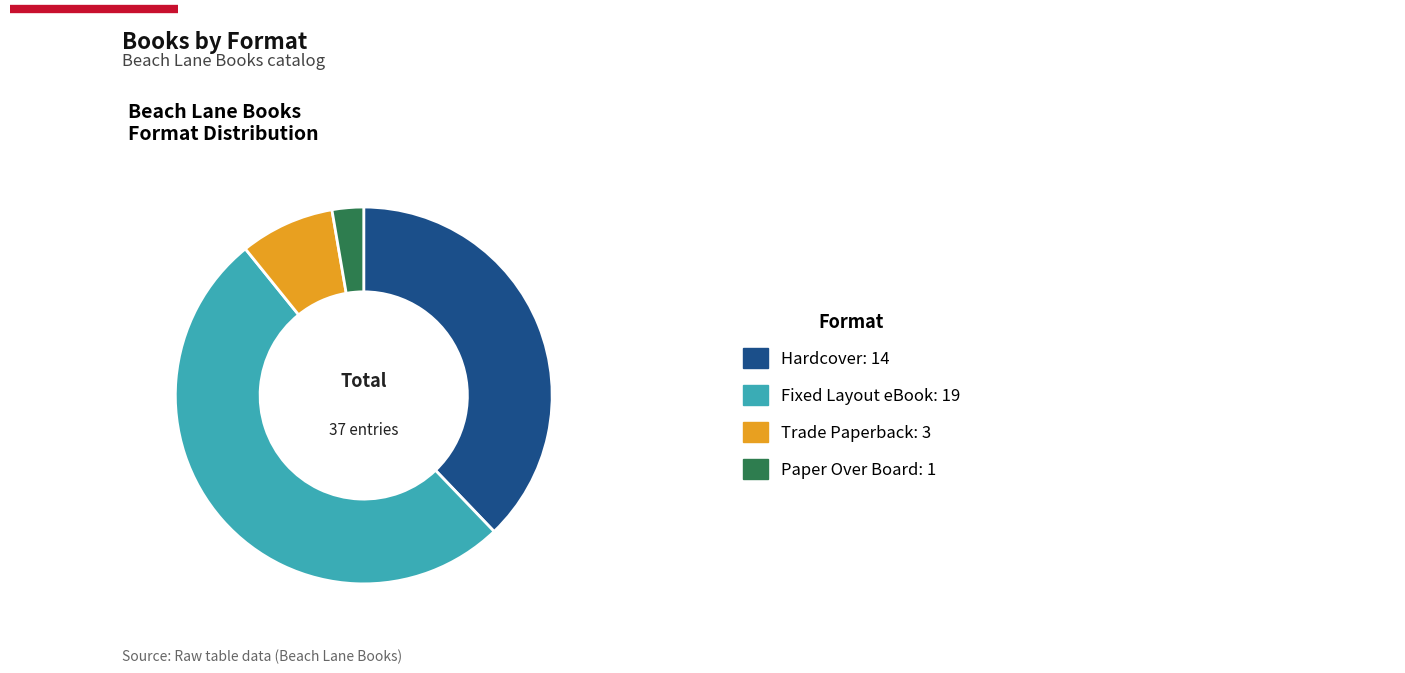

Is there a majority slice in this chart?

Yes